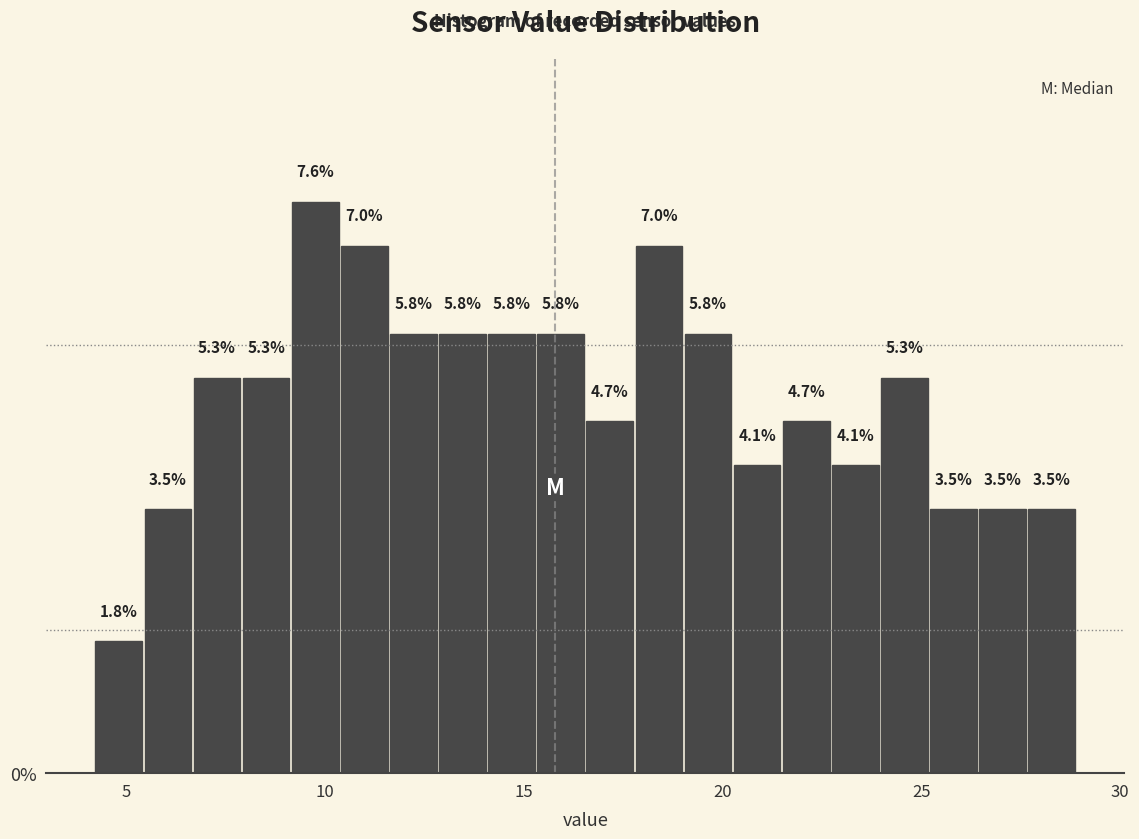

Around what value on the x-axis is the tallest bar? Give the approximate position of its centre, as read against the axis.

10.0